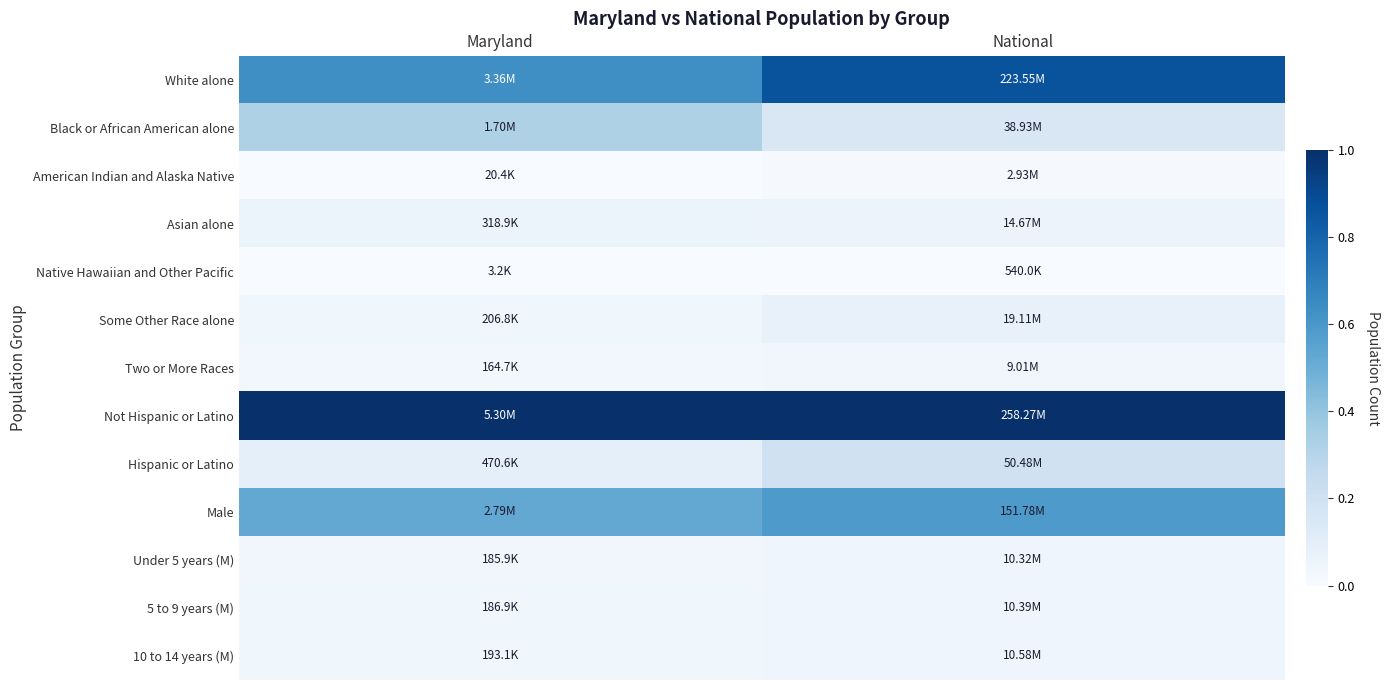

Rank the series at Maryland from highest to lowest value.

Not Hispanic or Latino, White alone, Male, Black or African American alone, Hispanic or Latino, Asian alone, Some Other Race alone, 10 to 14 years (M), 5 to 9 years (M), Under 5 years (M), Two or More Races, American Indian and Alaska Native, Native Hawaiian and Other Pacific